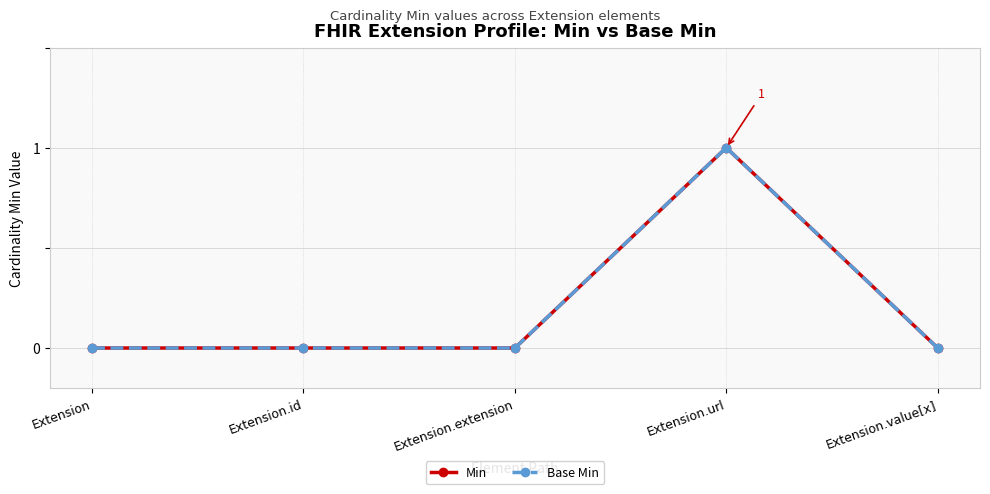

True or false: Min and Base Min intersect in this chart.

False